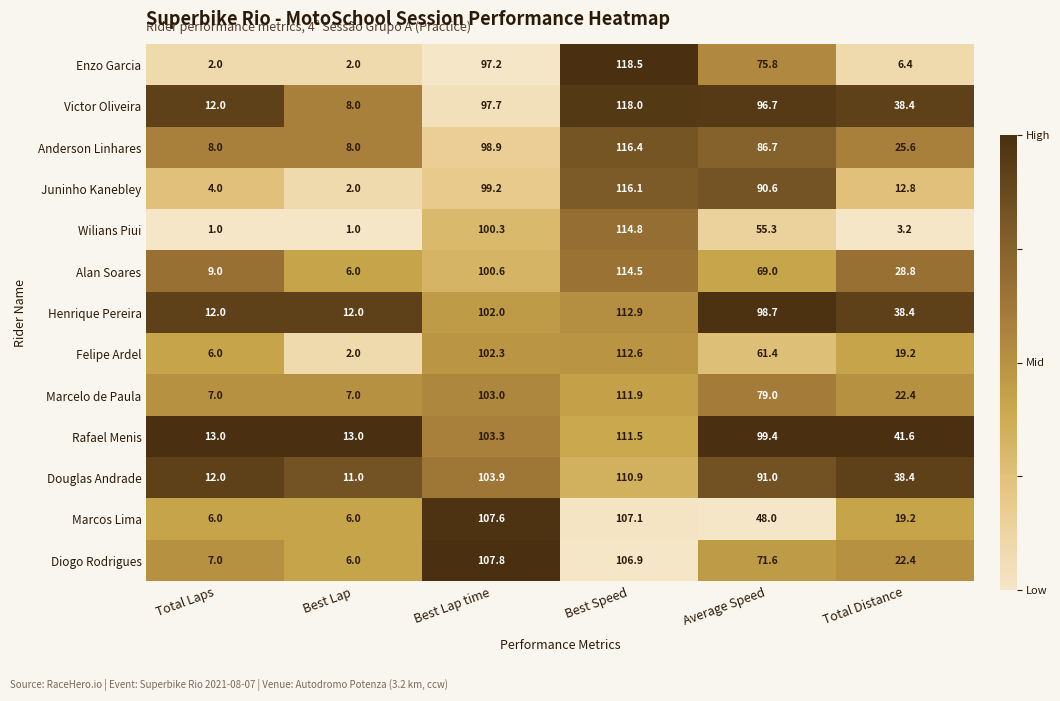

At which category is the sum across all series the highest?

Best Speed